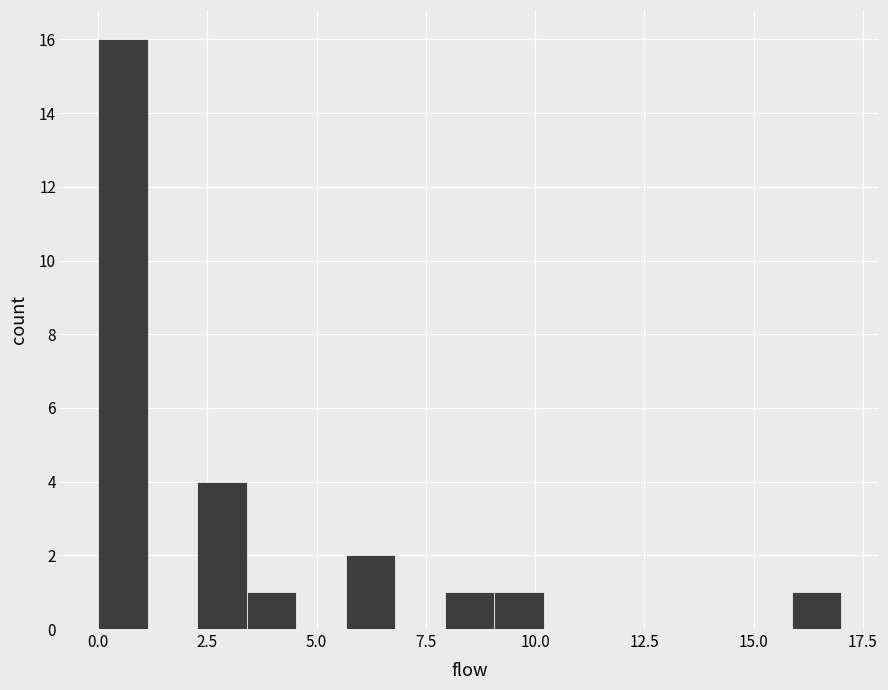

Around what value on the x-axis is the tallest bar? Give the approximate position of its centre, as read against the axis.

0.5